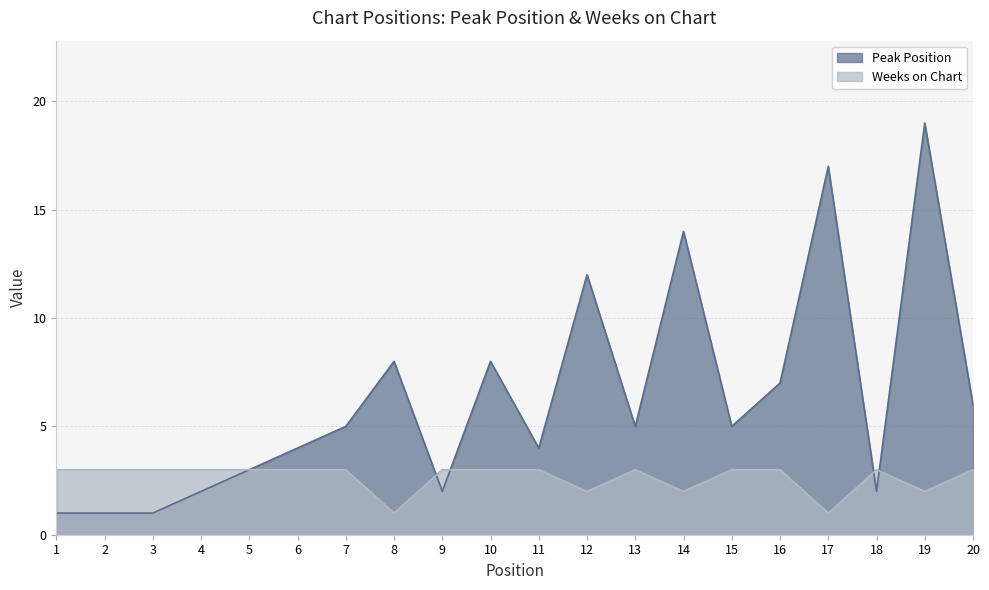

What is the maximum value for Weeks on Chart?

3